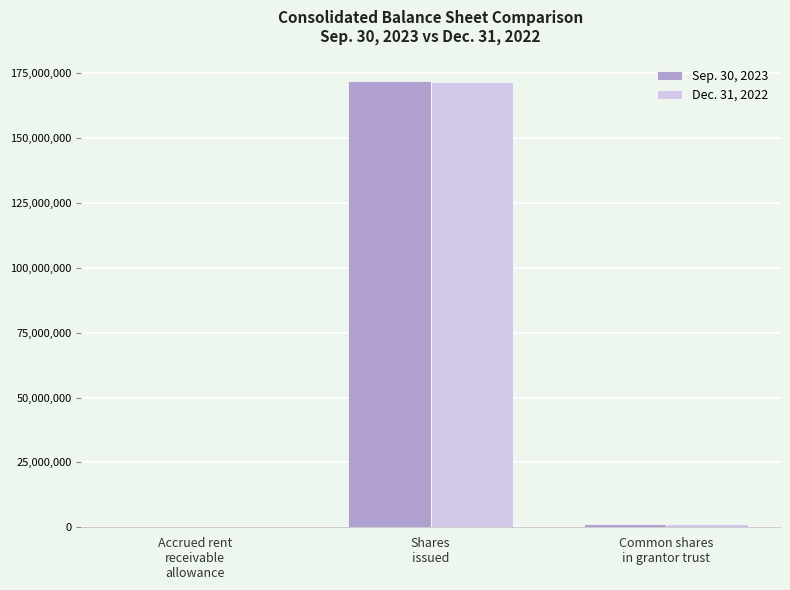

Does the chart contain stacked bars?

No